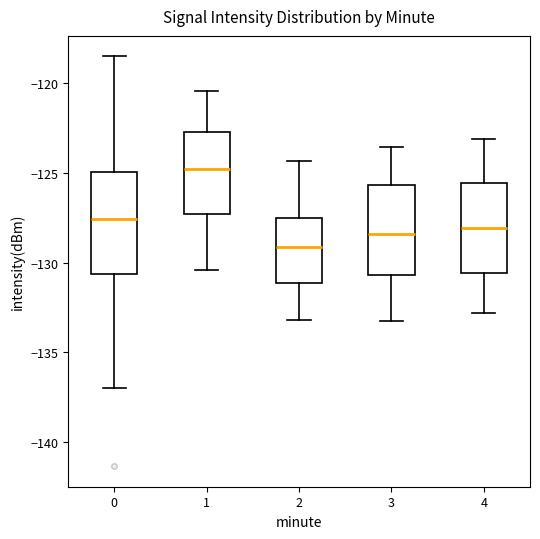

Reading left to right, transcribe this box plot: for each box, give where its median line is, the range the box spans, and where its two whiskers end, as read against the y-axis. The values are not printed on the chart, so give them approximately, as read against the axis.

0: median -127.5, box -130.5 to -125.0, whiskers -137.0 to -118.5
1: median -125.0, box -127.5 to -122.5, whiskers -130.5 to -120.5
2: median -129.0, box -131.0 to -127.5, whiskers -133.0 to -124.5
3: median -128.5, box -130.5 to -125.5, whiskers -133.0 to -123.5
4: median -128.0, box -130.5 to -125.5, whiskers -133.0 to -123.0